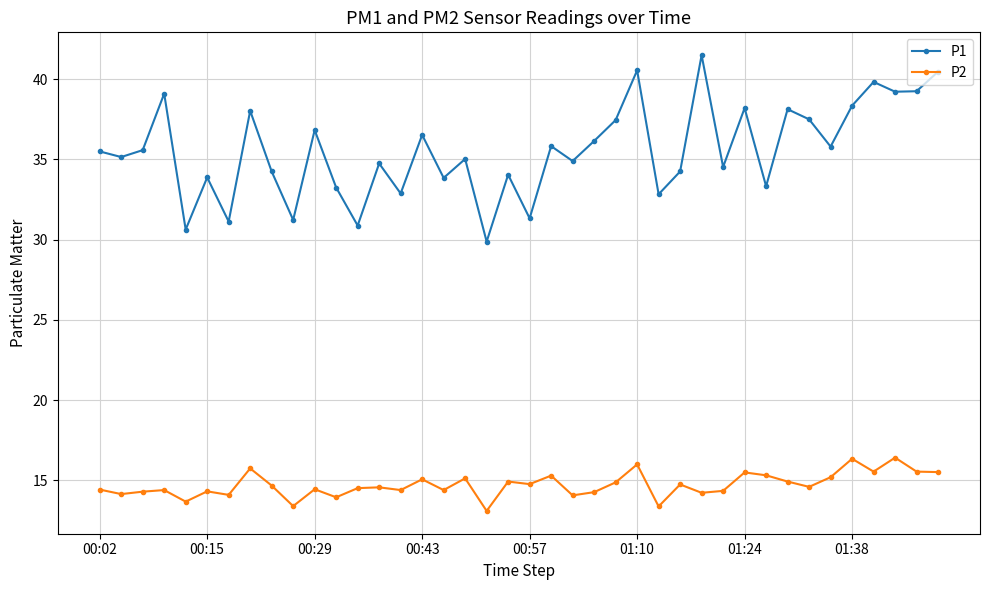

True or false: P2 and P1 intersect in this chart.

False